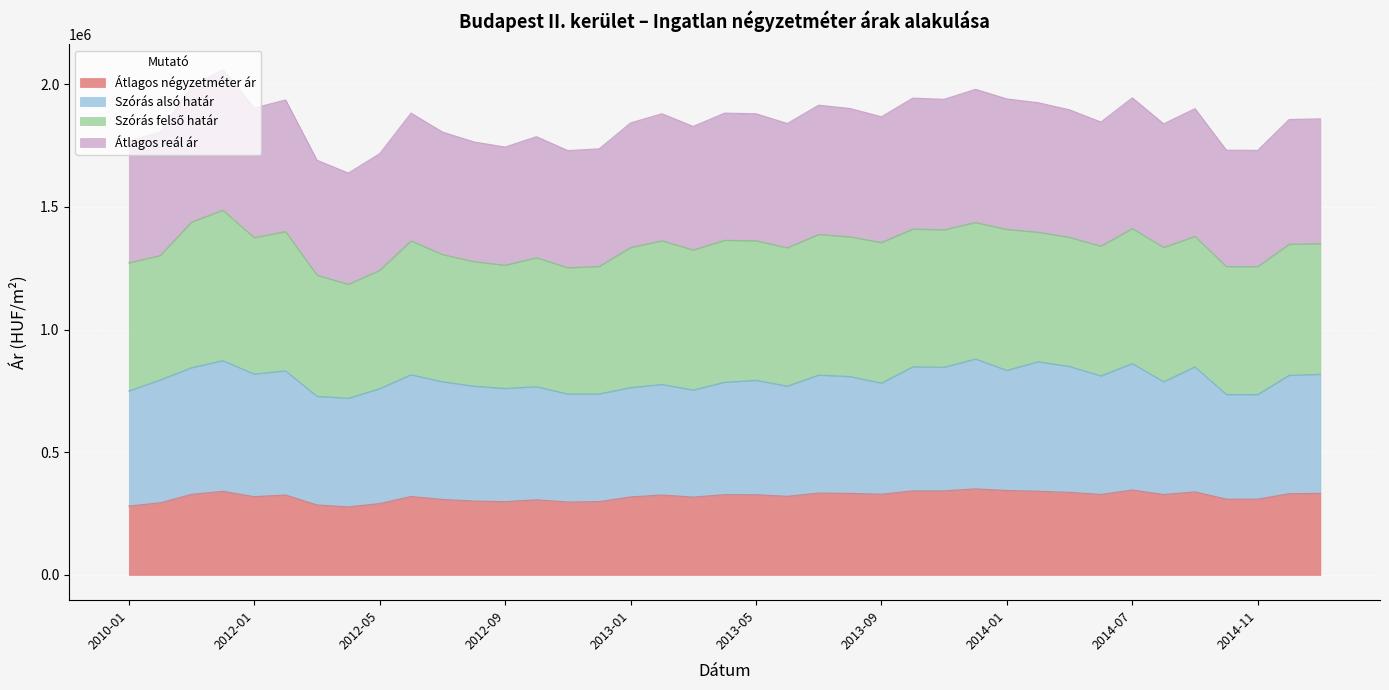

What is the difference between the second highest and minimum values in the Átlagos reál ár series?

354816